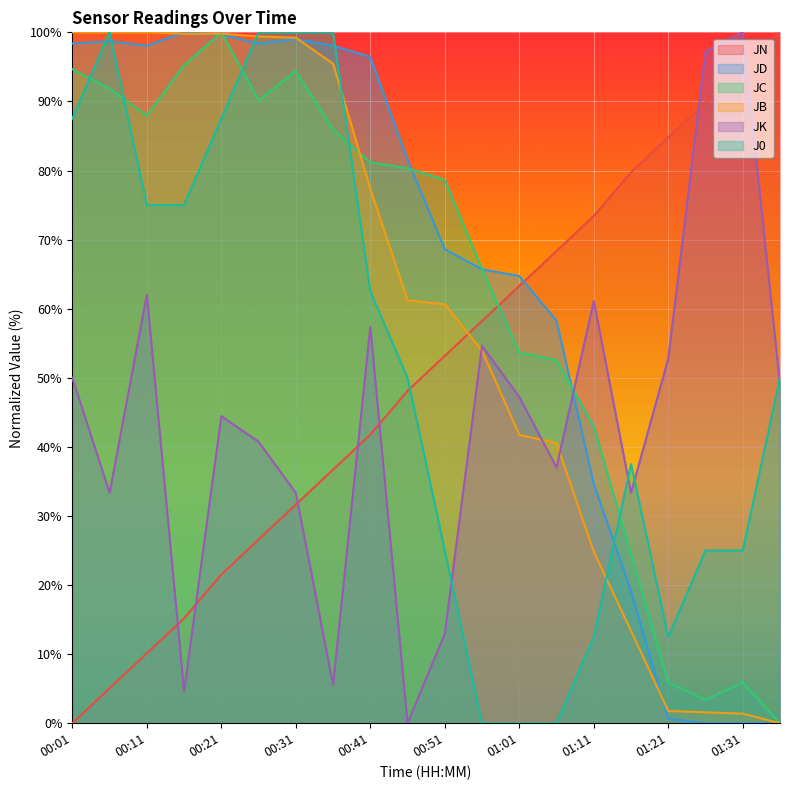

How many lines are shown in the chart?

6